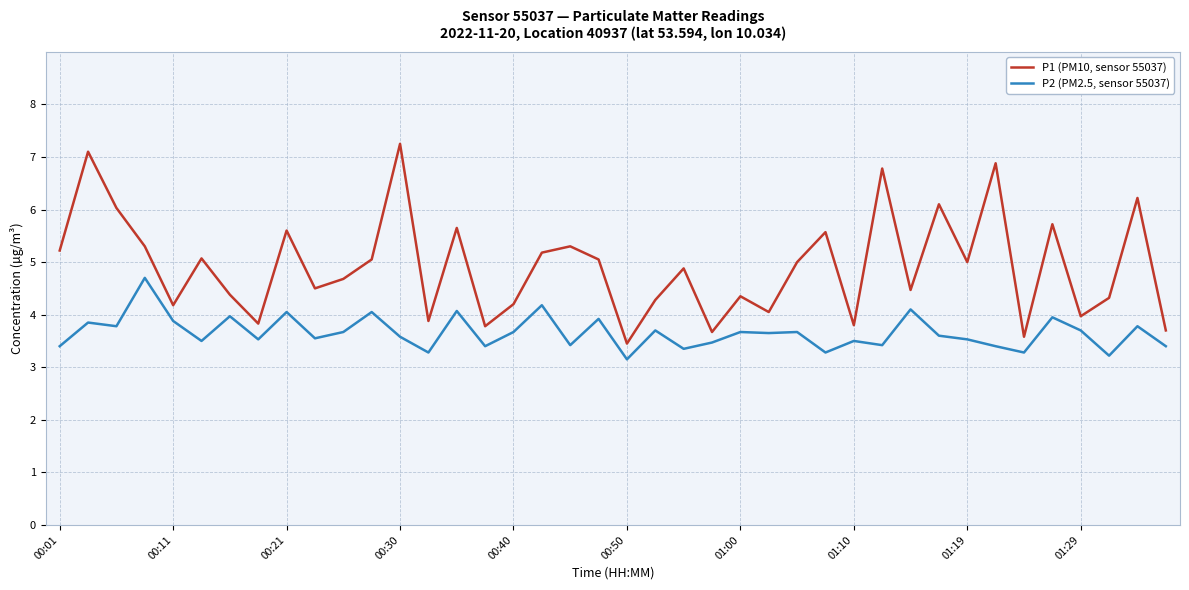

True or false: P2 (PM2.5, sensor 55037) and P1 (PM10, sensor 55037) cross at least once.

False